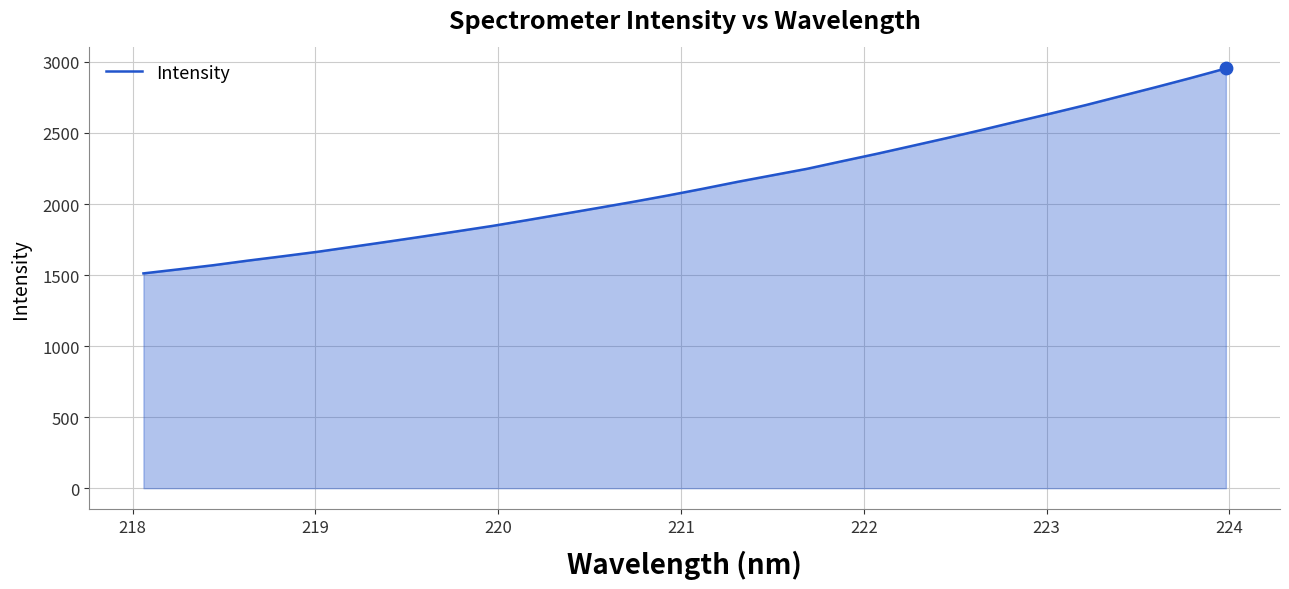

What is the maximum value shown in the chart?

2954.1